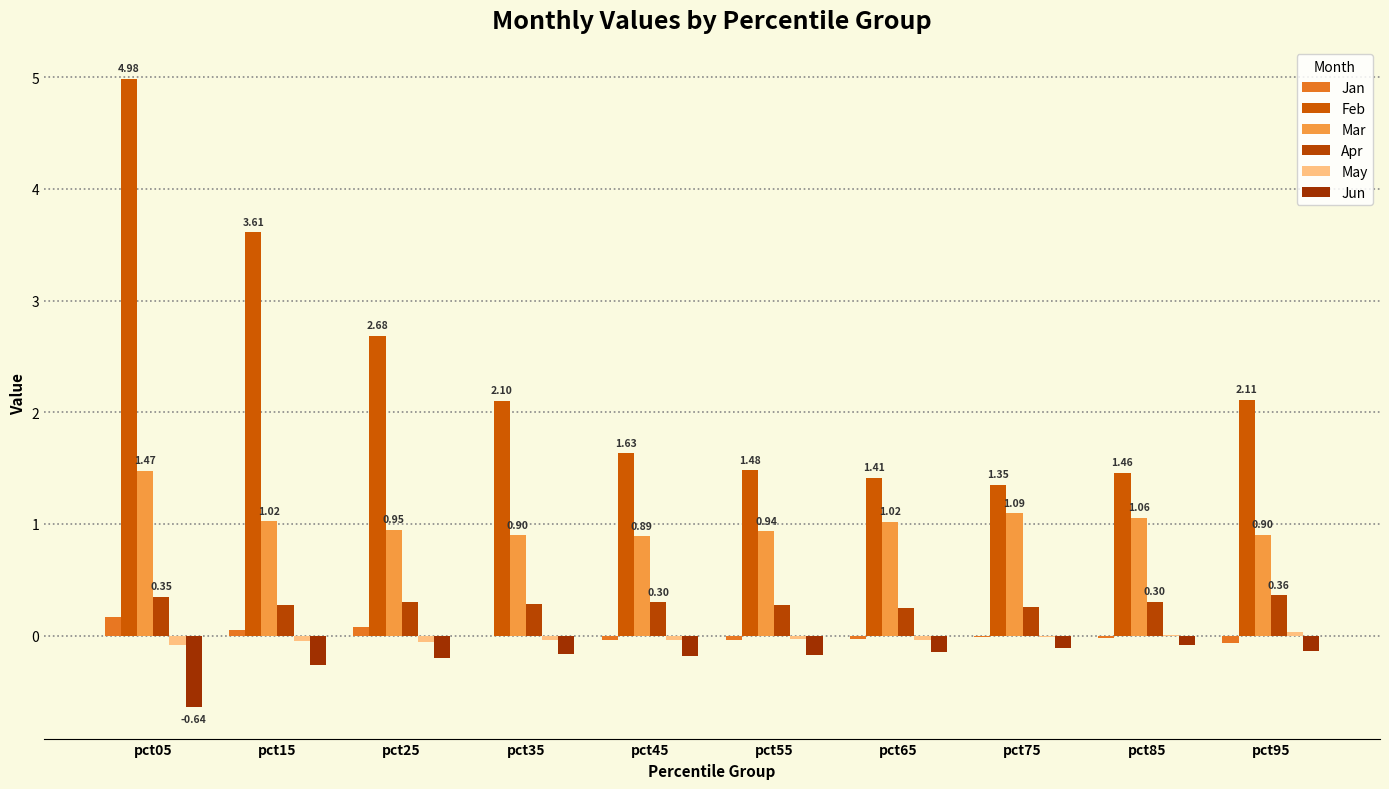

Does the chart contain stacked bars?

No